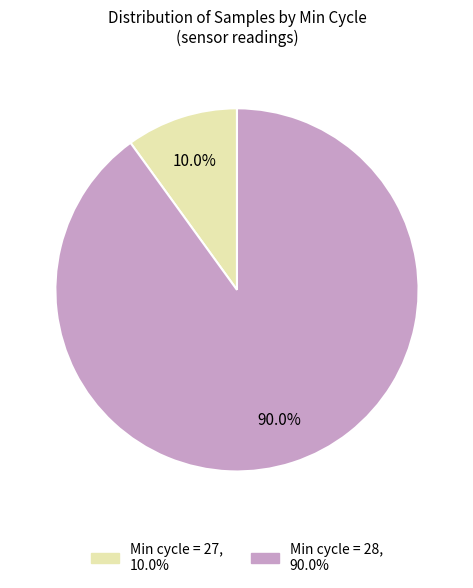

How many segments does this pie chart have?

2